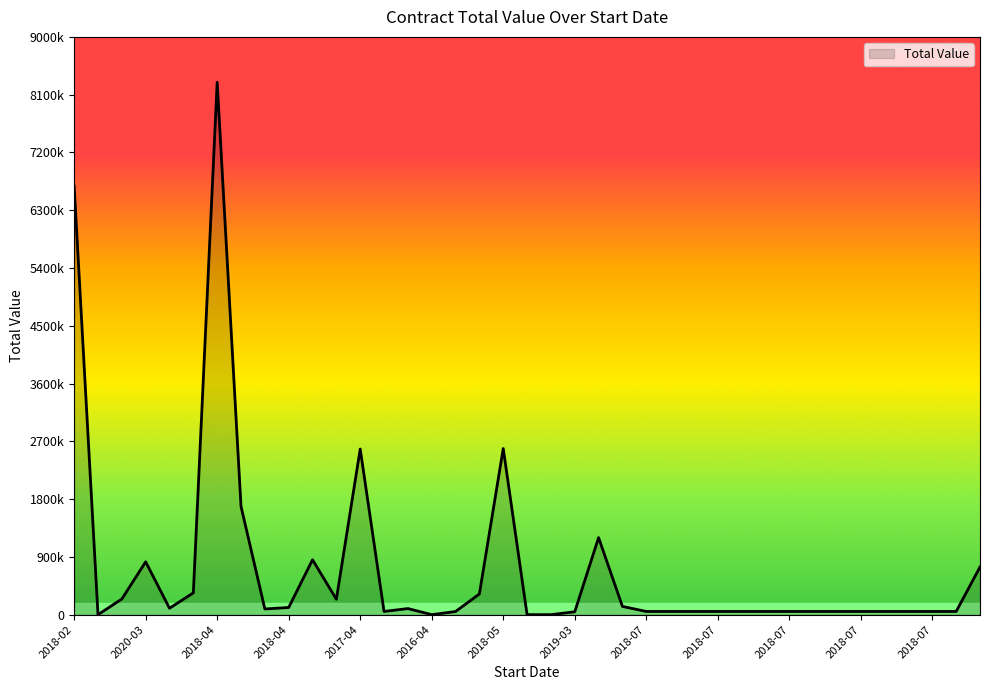

What is the sum of all values?

27954836.9